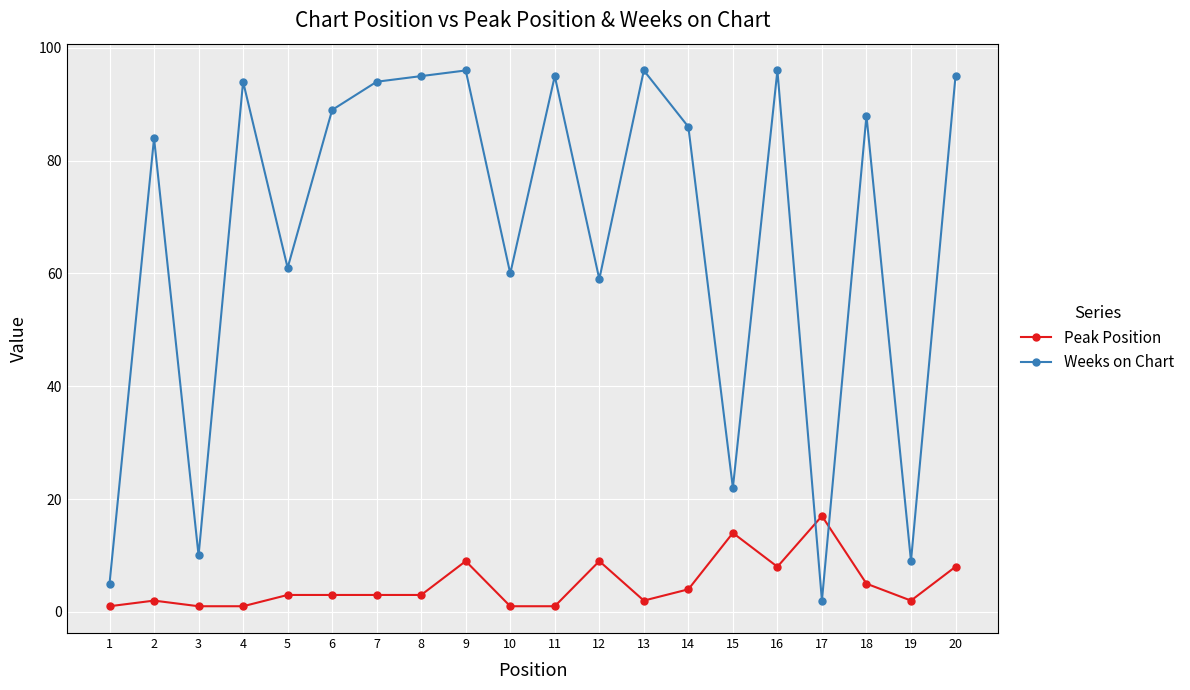

What is the value of the Peak Position point at the 9th from the left?

9